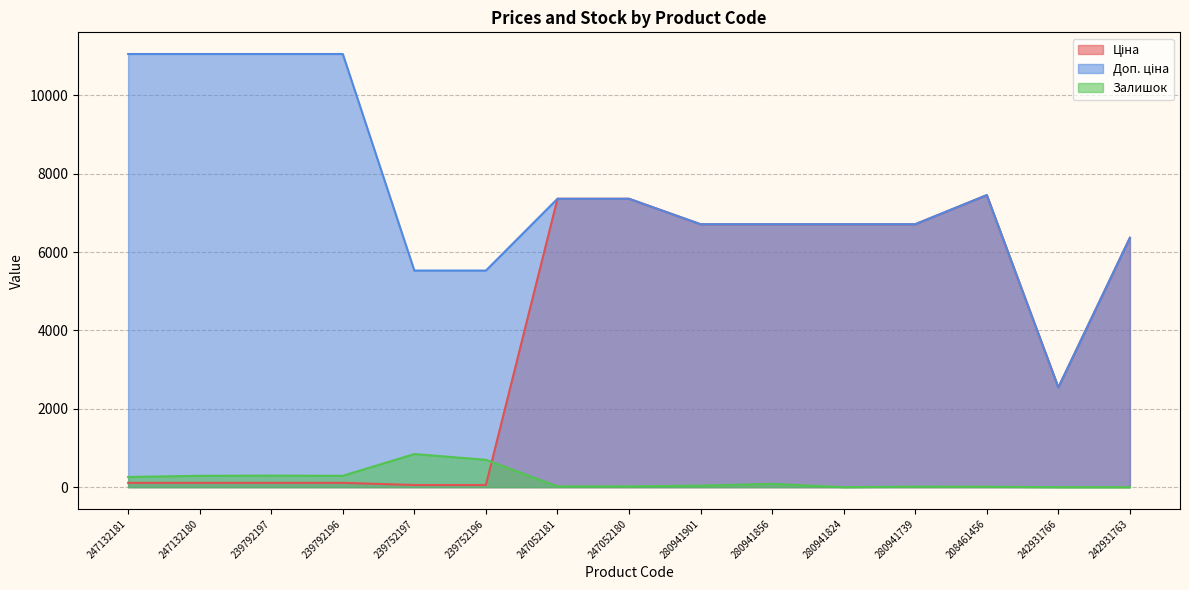

Which series has the largest total across all categories?

Доп. ціна